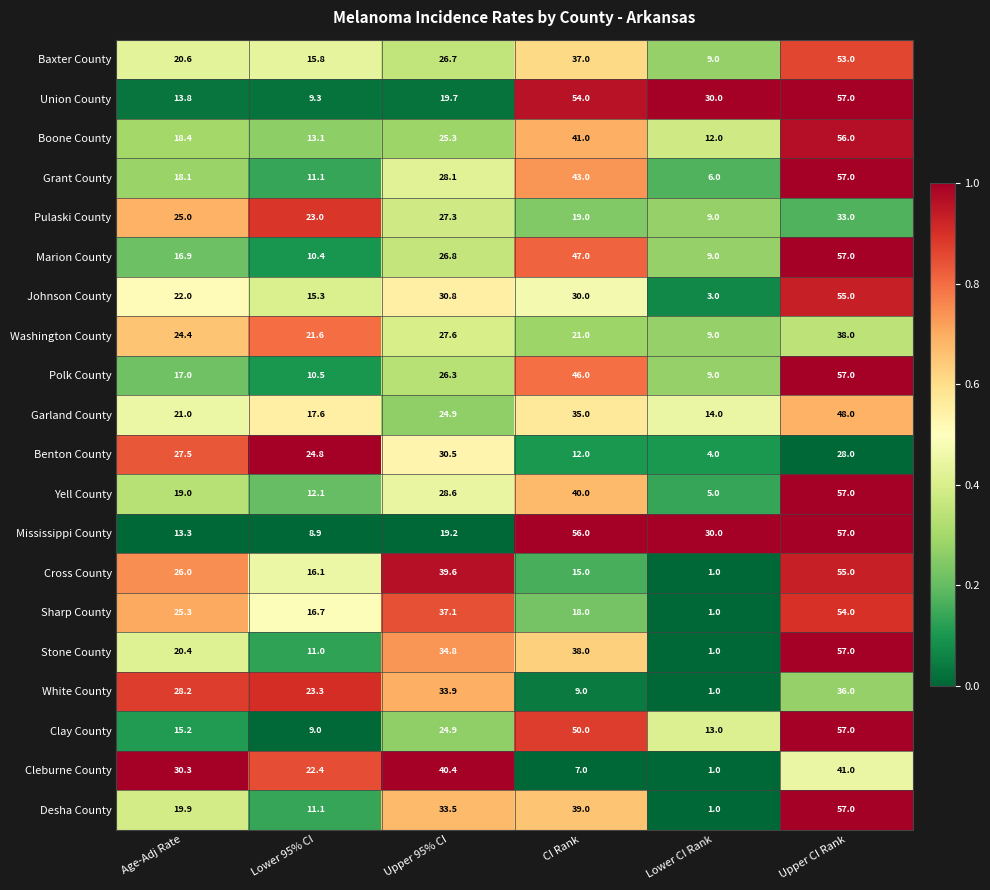

List the labels in order of Boone County value, largest first.

Upper CI Rank, CI Rank, Upper 95% CI, Age-Adj Rate, Lower 95% CI, Lower CI Rank